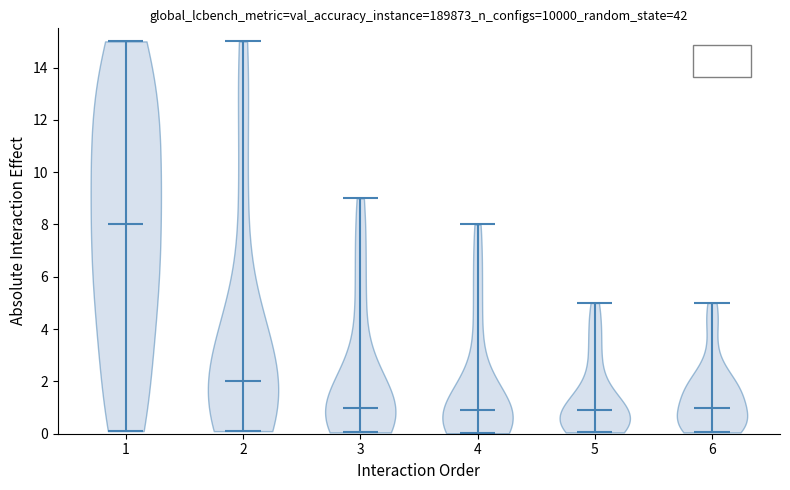

Which violin has the highest median line?

1